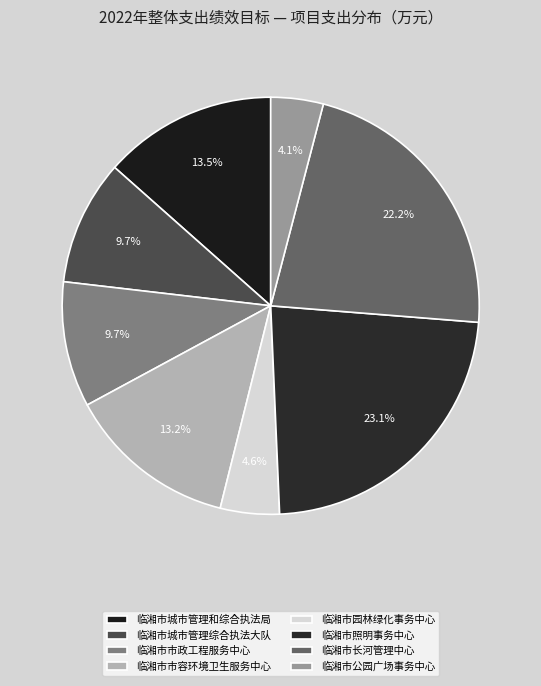

Is the sum of 临湘市长河管理中心 and 临湘市公园广场事务中心 greater than half?

No